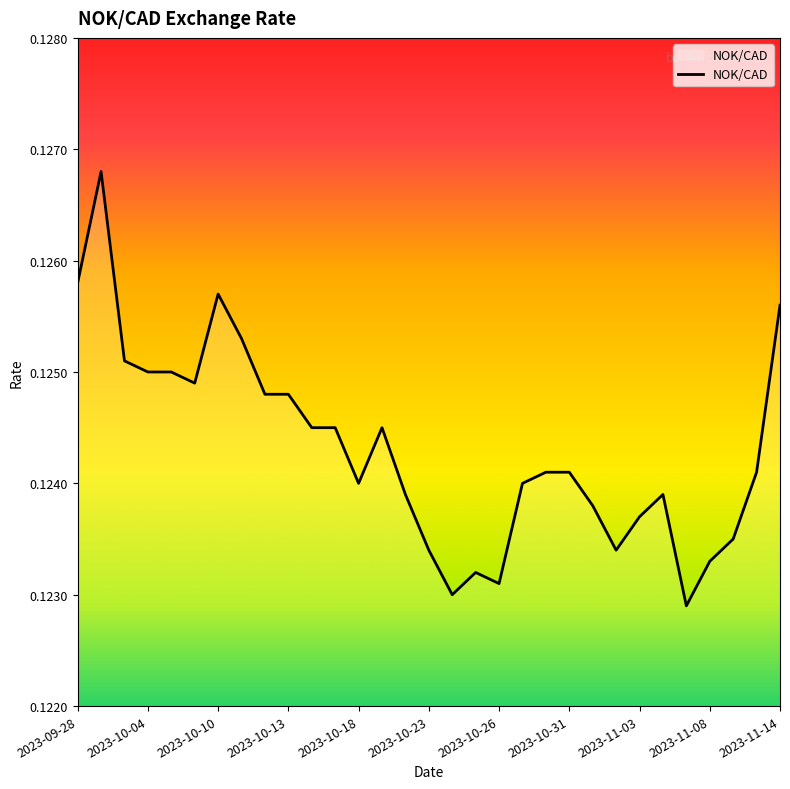

Does the chart have visible grid lines?

No